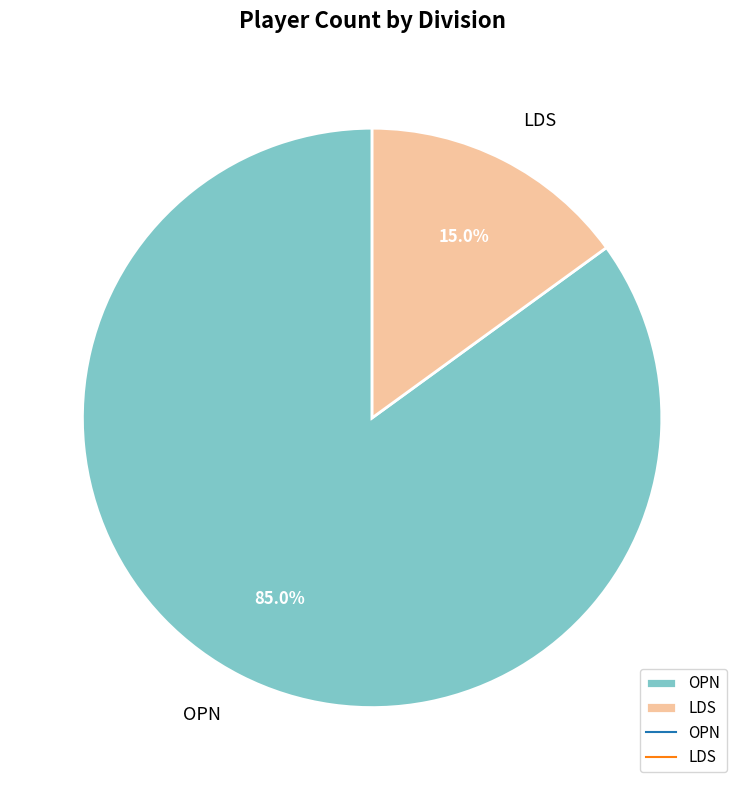

The LDS slice represents 1% of the pie. True or false?

False